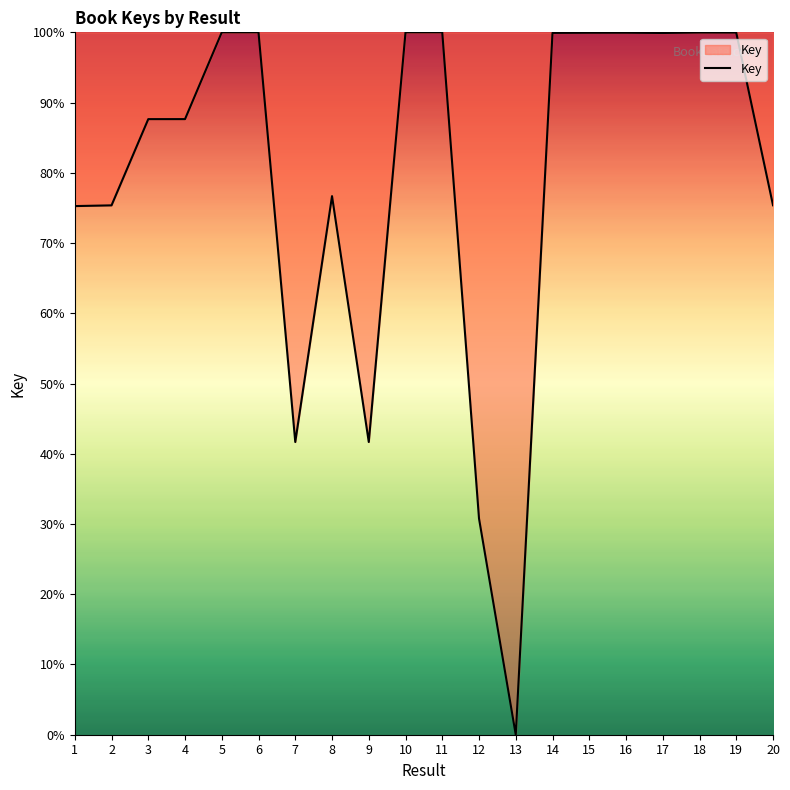

What is the greatest value displayed?

100.0